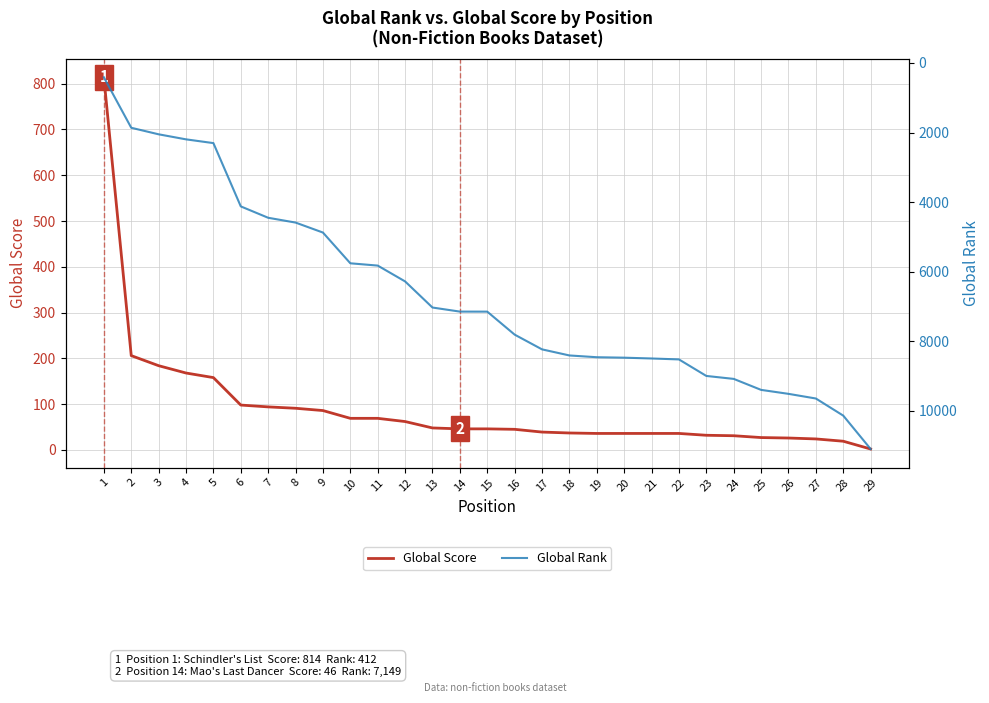

What is the difference between the second highest and minimum values in the Global Rank series?

9728